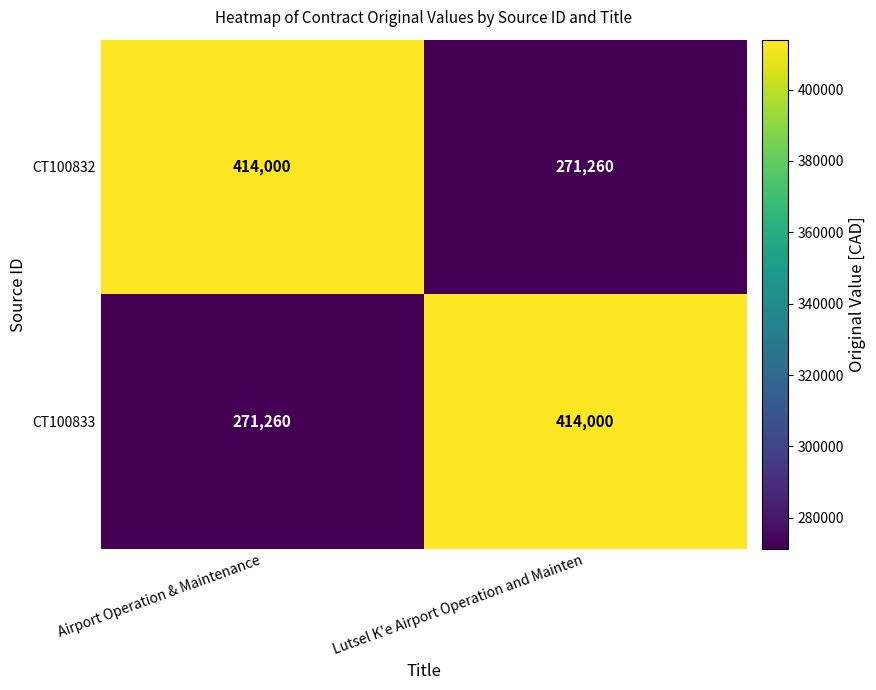

What is the sum of all CT100833 values?

685260